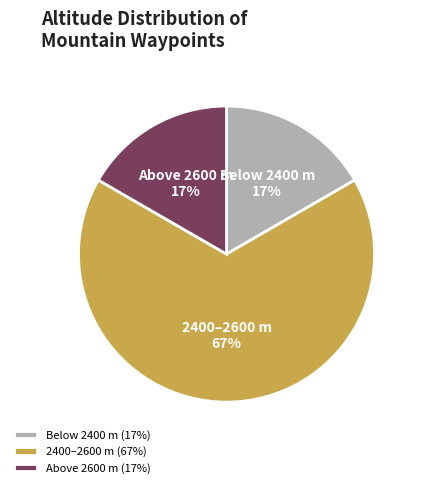

Is there a majority slice in this chart?

Yes